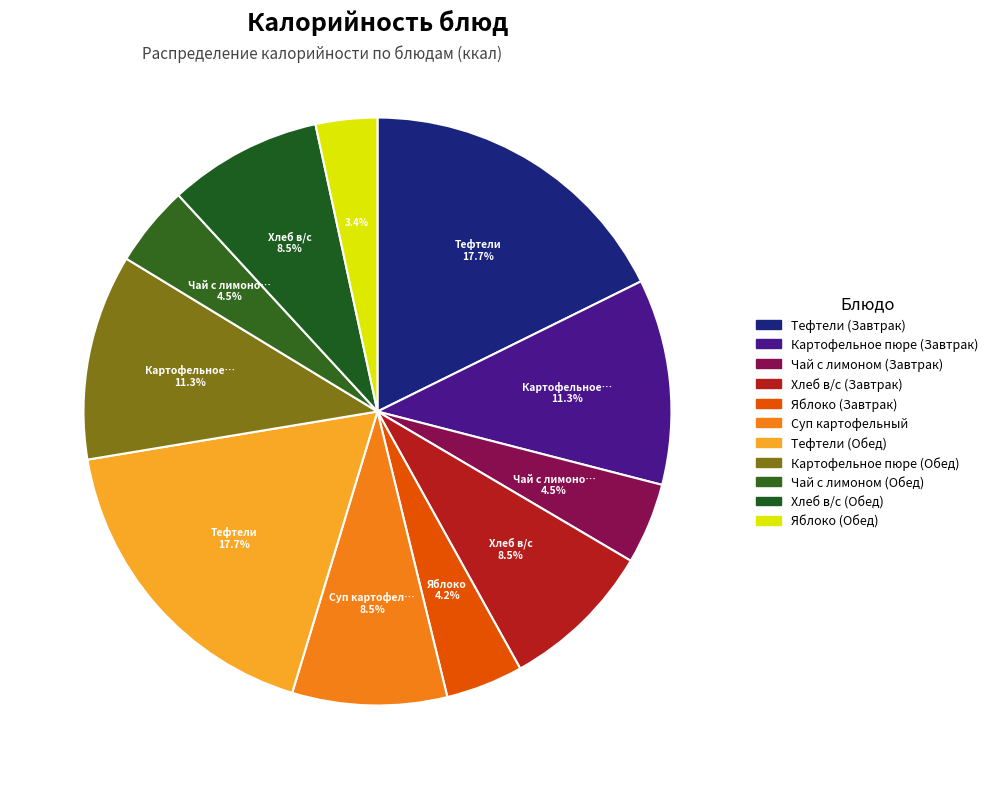

Which category has the smallest portion of the pie?

Яблоко (Обед)